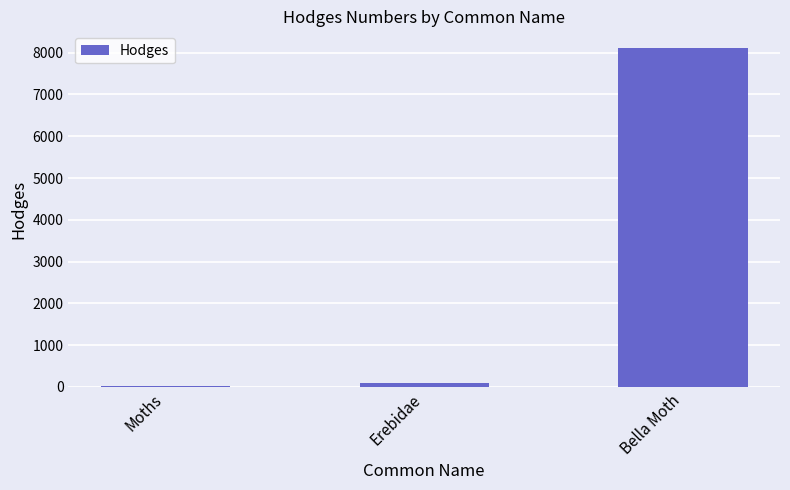

How many categories are shown in the chart?

3